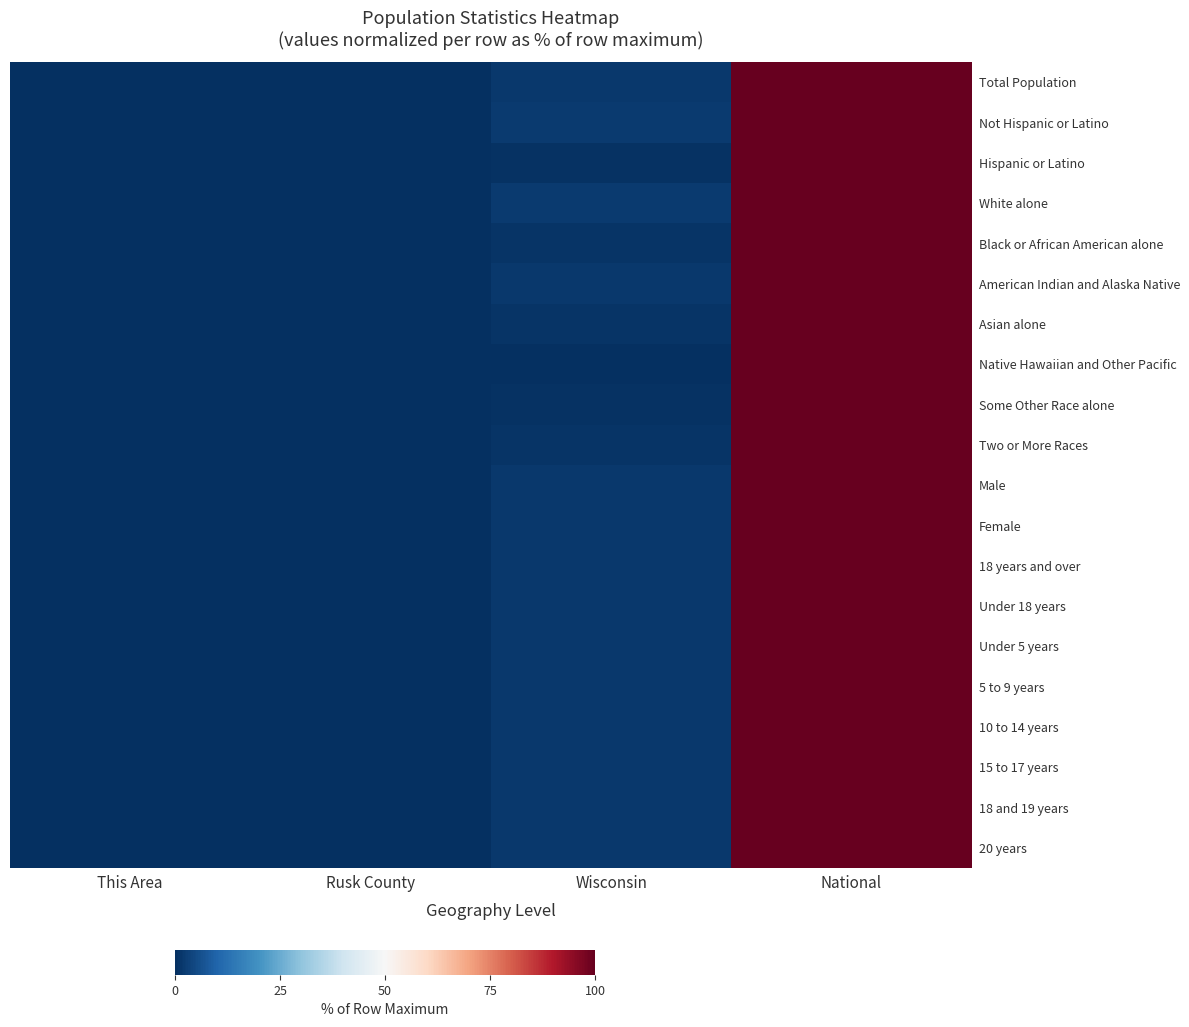

What is the total value across all series at Wisconsin?

30.8